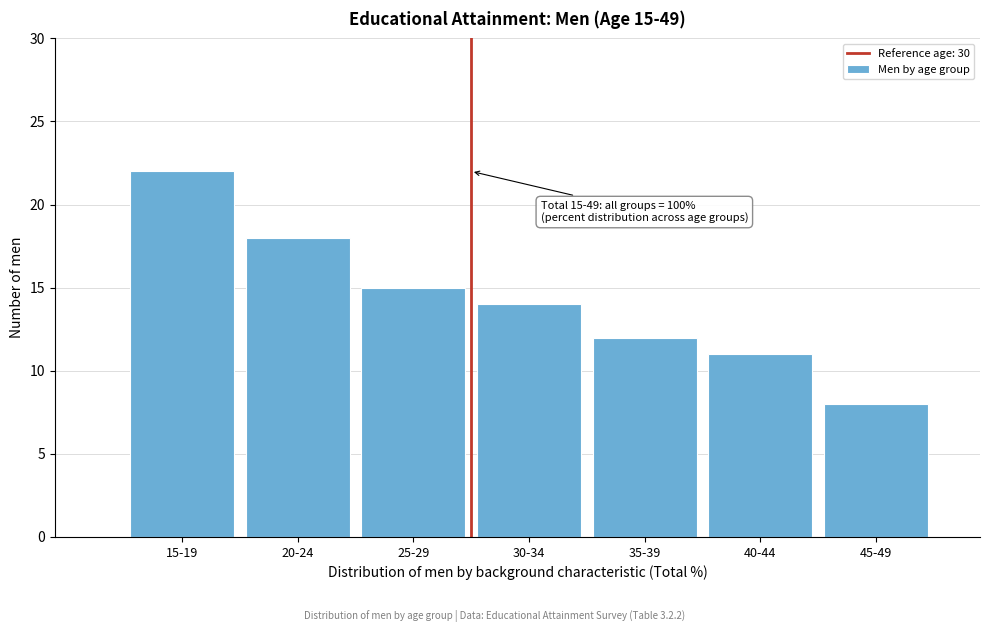

Reading right to left, transcribe all the data shown in this chart.

45-49=8	40-44=11	35-39=12	30-34=14	25-29=15	20-24=18	15-19=22